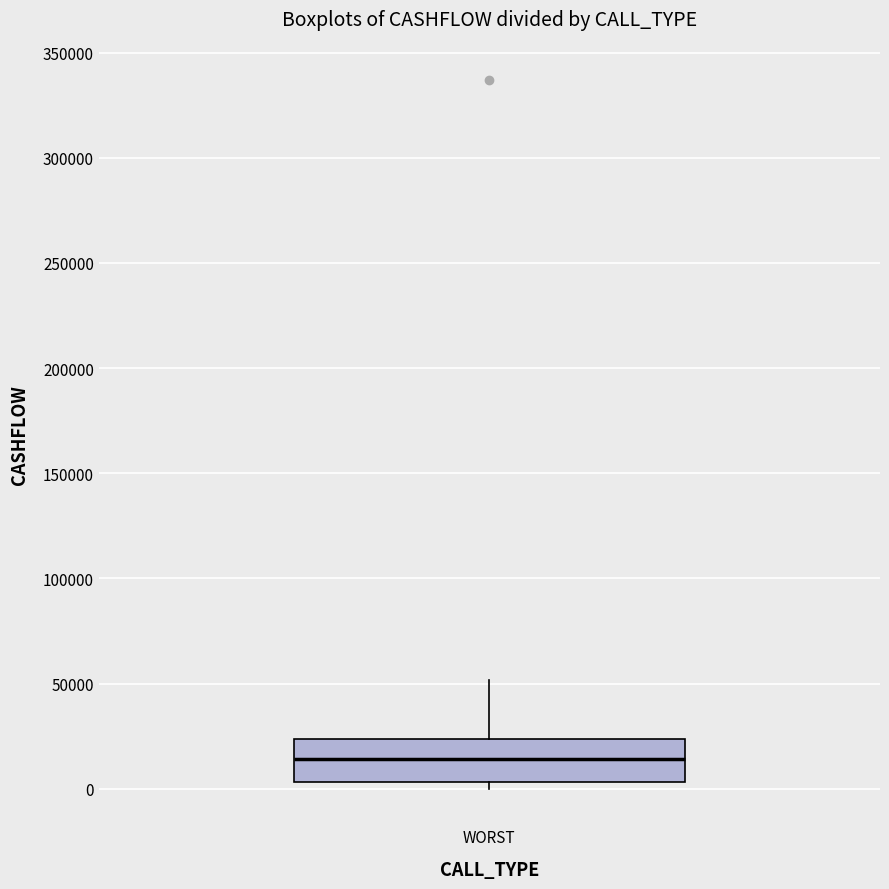

Transcribe this box plot: give where the median line is, the range the box spans, and where the two whiskers end, as read against the y-axis. The values are not printed on the chart, so give them approximately, as read against the axis.

median 15000, box 5000 to 25000, whiskers 0 to 50000